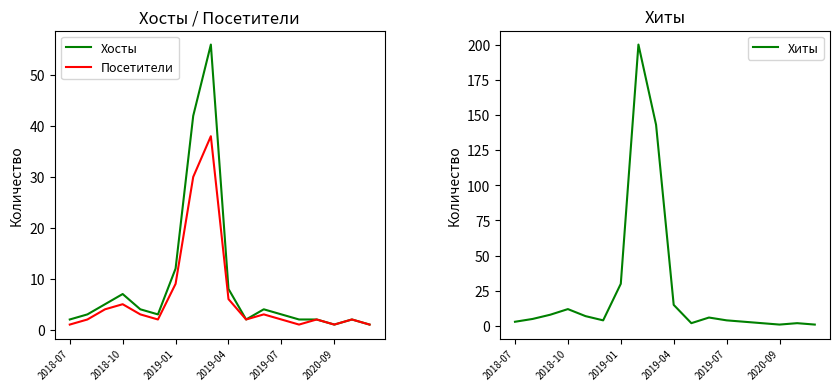

True or false: Хосты and Посетители cross at least once.

False